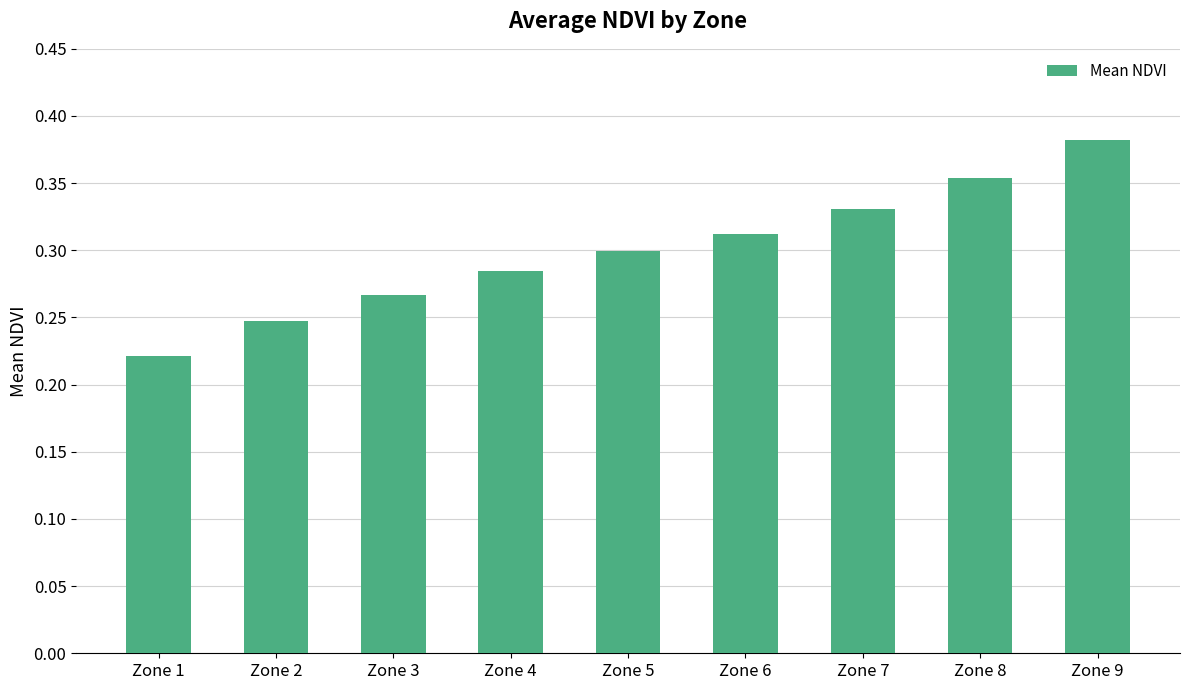

Which has a higher value, Zone 4 or Zone 7?

Zone 7